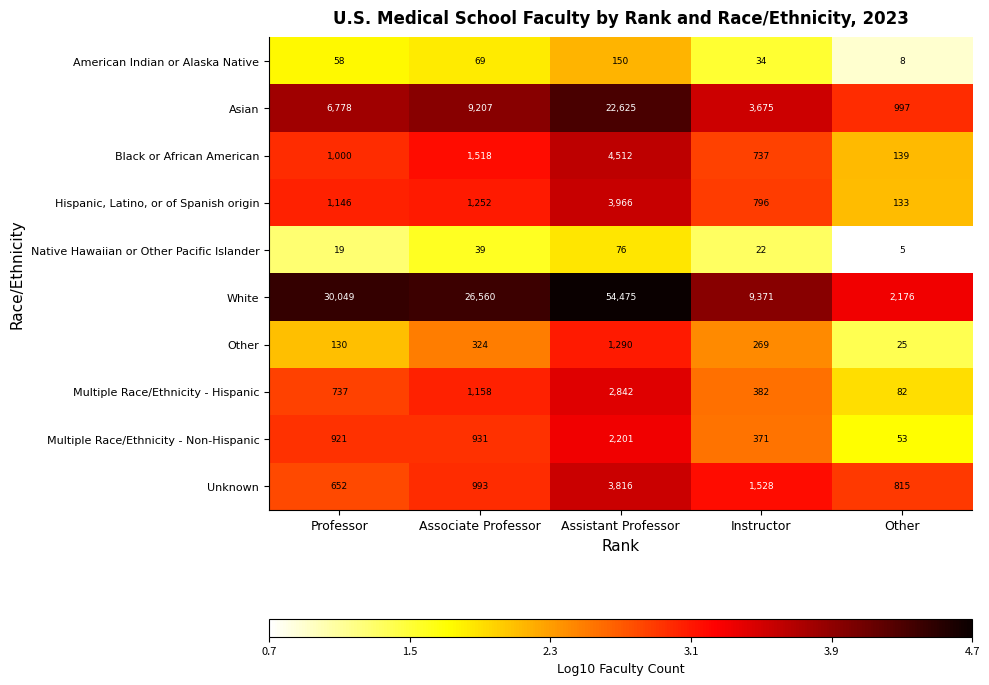

Read the Black or African American value at Assistant Professor, to the nearest 10.

4510